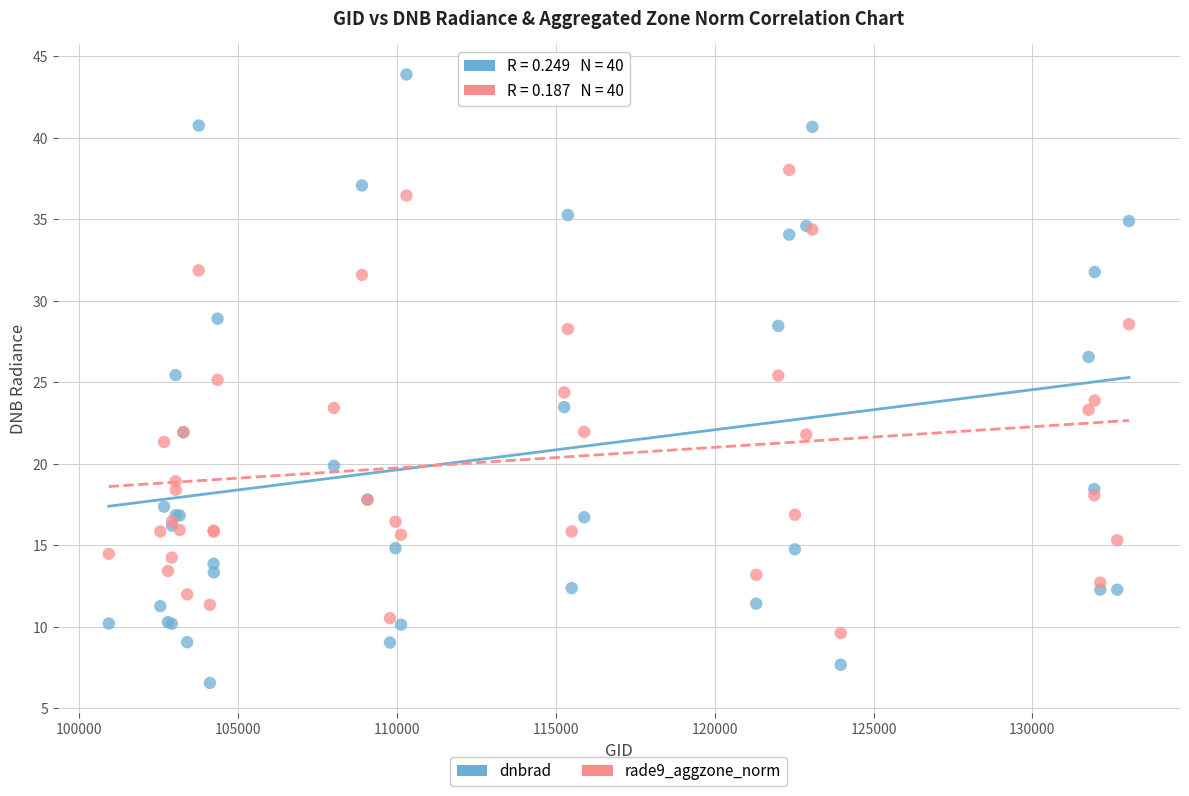

What are all the series names shown in the legend?

dnbrad, rade9_aggzone_norm